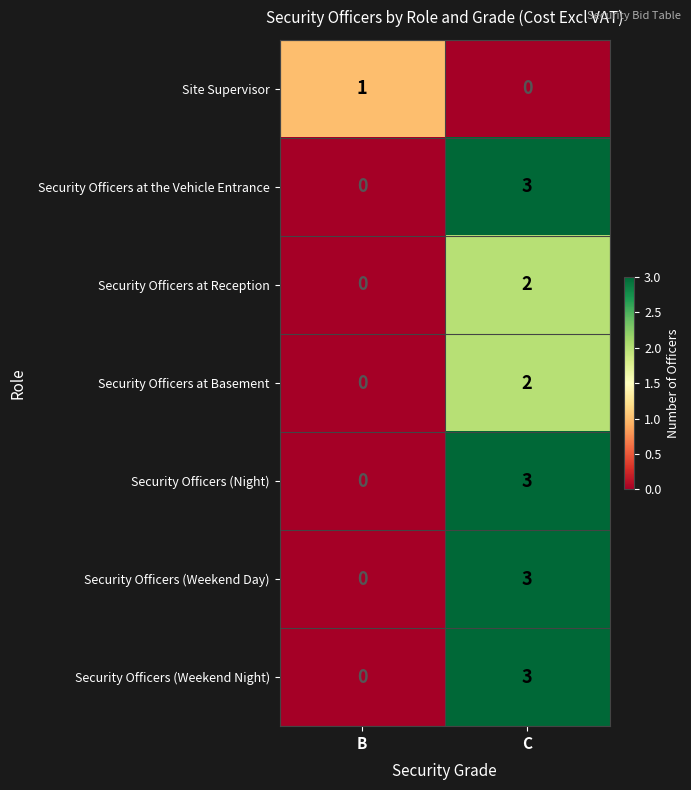

What is the difference between the highest and lowest values at C?

3